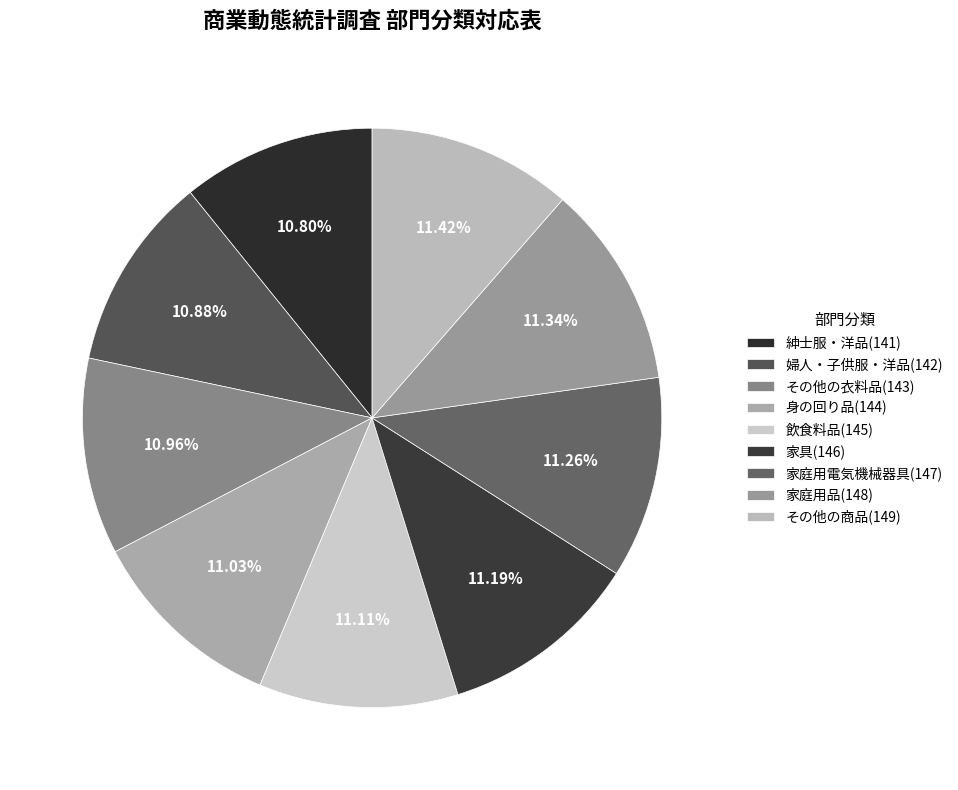

Which has a higher value, 身の回り品(144) or 飲食料品(145)?

飲食料品(145)